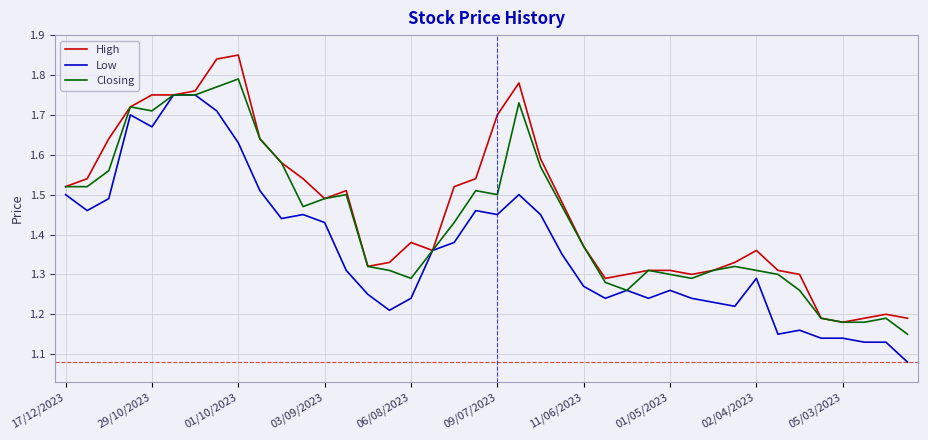

List the series in order of their overall mean, lowest first.

Low, Closing, High